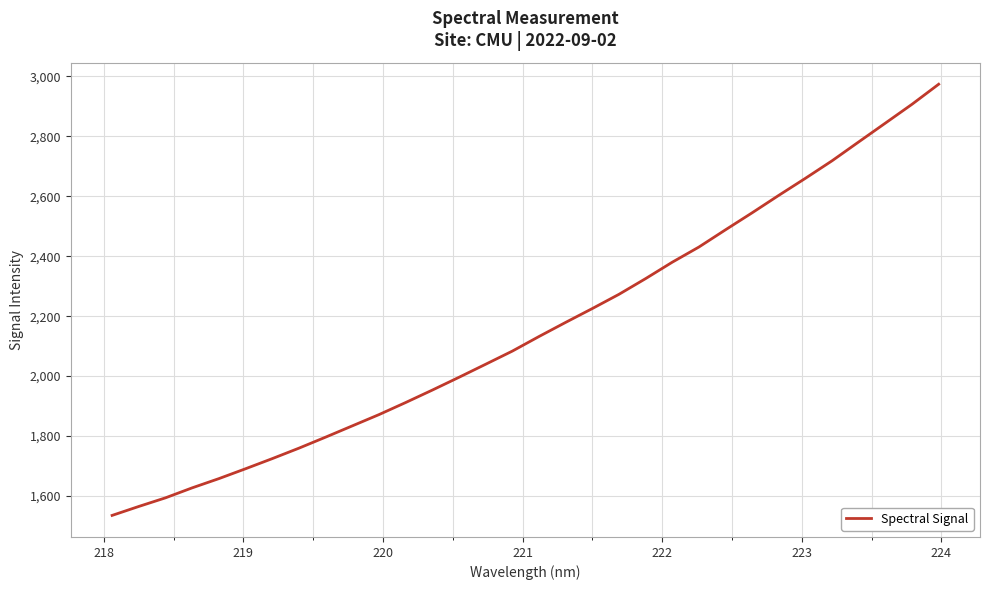

Reading left to right, list all the values displayed in this chart.

1535.0	1564.9	1593.7	1627.0	1657.8	1690.8	1724.5	1759.4	1796.2	1833.8	1871.4	1911.8	1953.3	1996.0	2039.5	2083.4	2132.1	2179.2	2225.4	2272.9	2325.3	2380.1	2430.7	2488.4	2545.1	2603.4	2660.3	2718.7	2781.7	2844.4	2907.2	2974.1